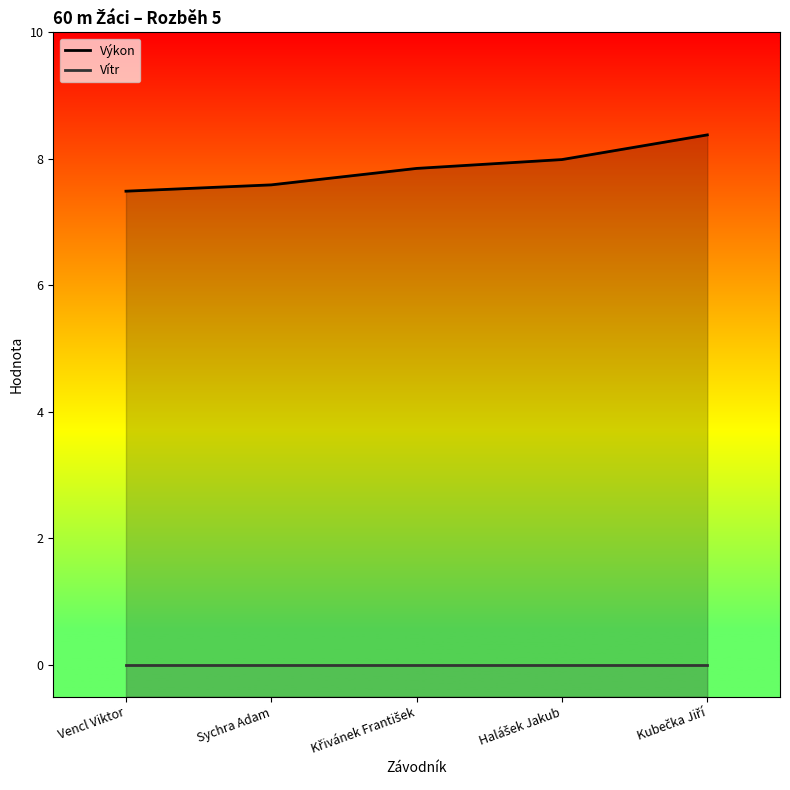

True or false: Výkon and Vítr cross at least once.

False